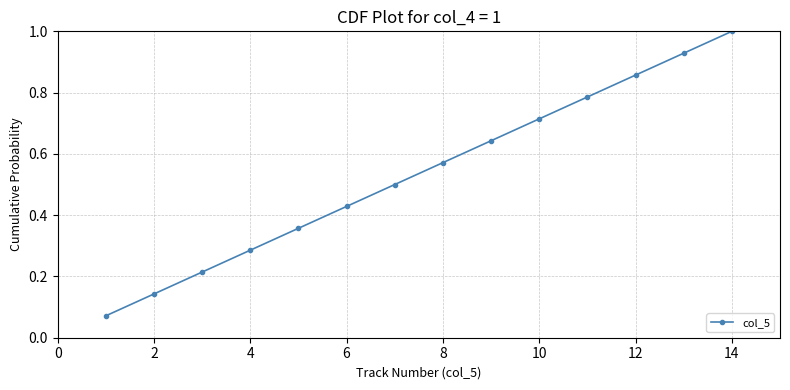

What is the sum of all values?

7.5